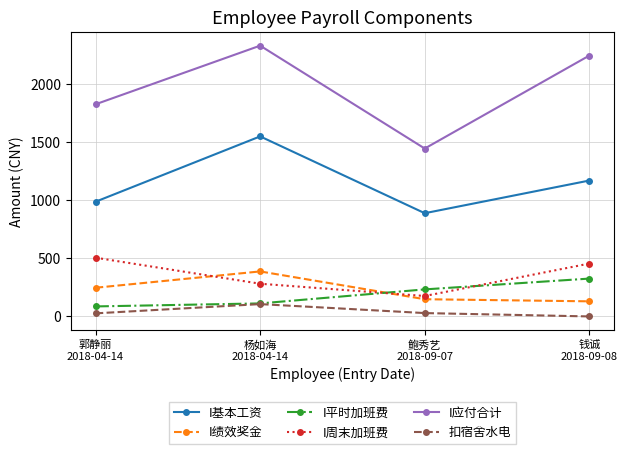

What is the value of the I周末加班费 point at the 1st from the left?

505.8